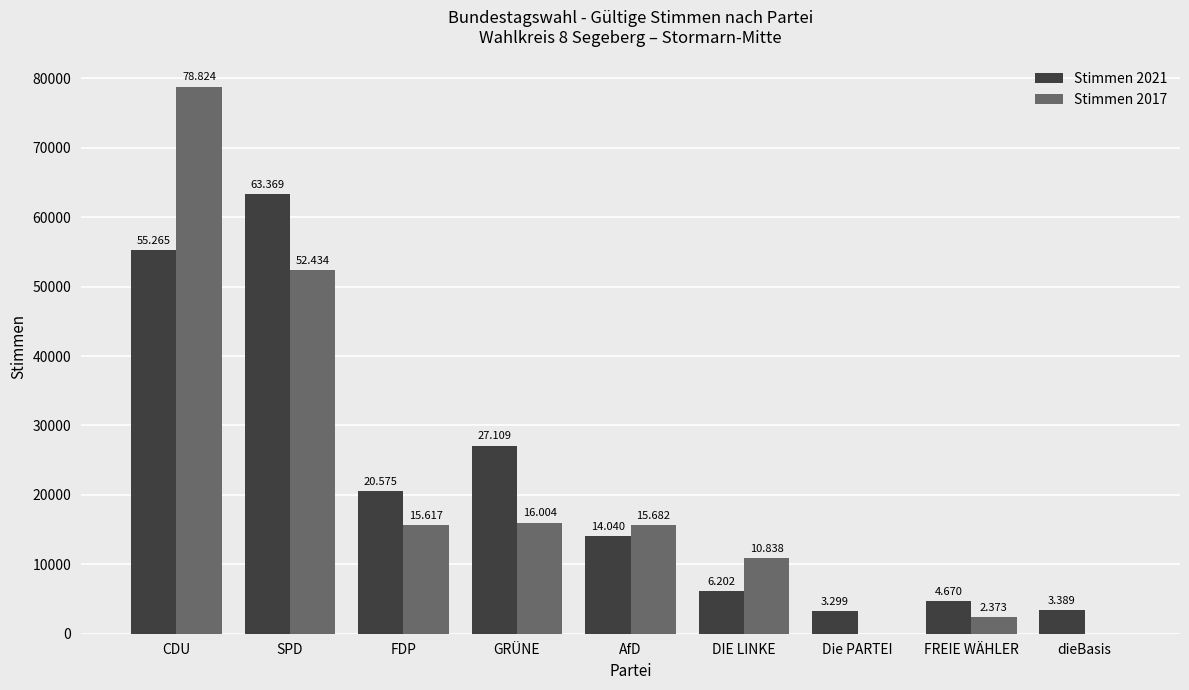

What is the label of the 7th bar from the right?

FDP